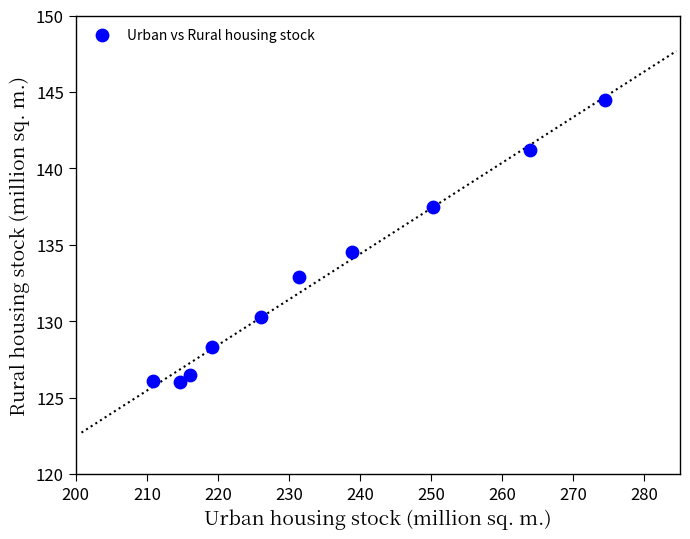

What is the average Y value?

132.8